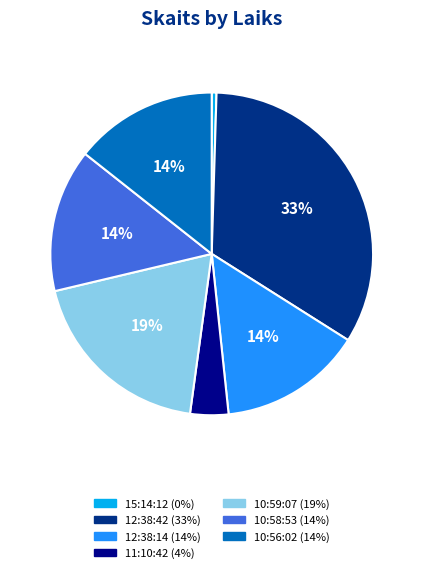

Is the sum of 10:58:53 and 15:14:12 greater than half?

No